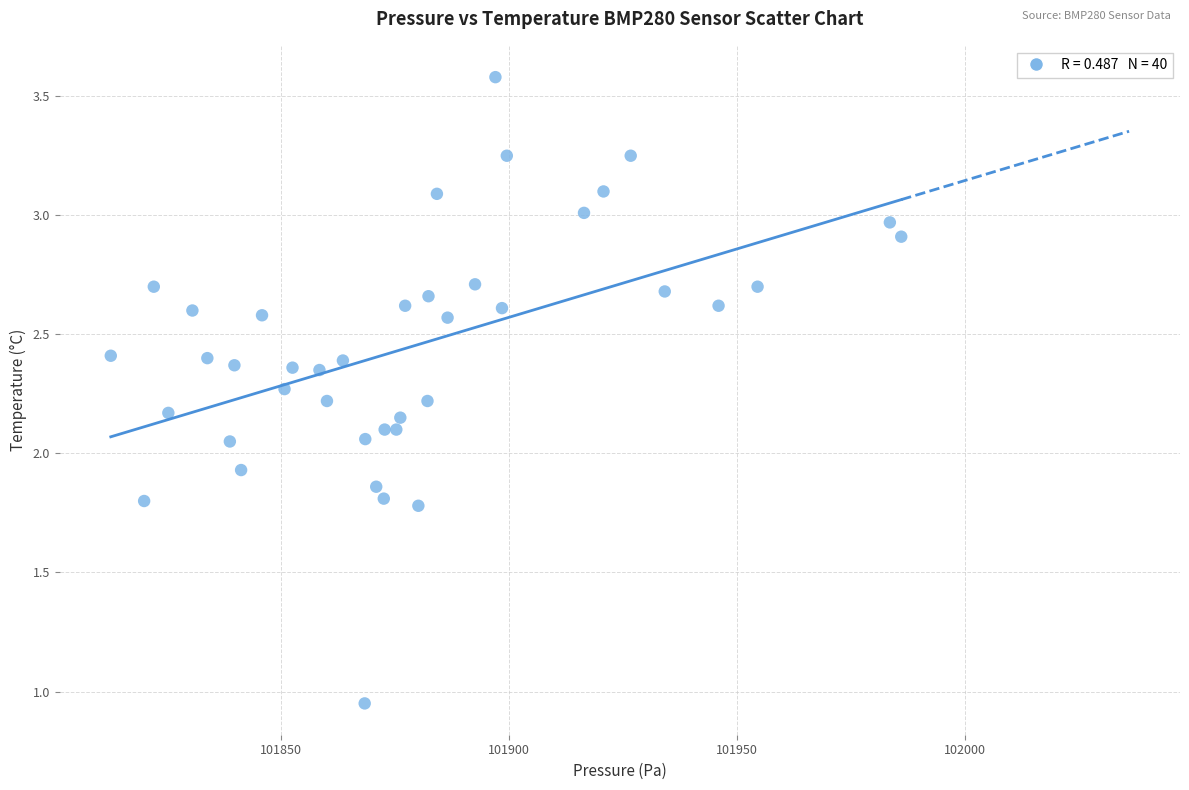

What is the range of X values (max minus min)?

173.5